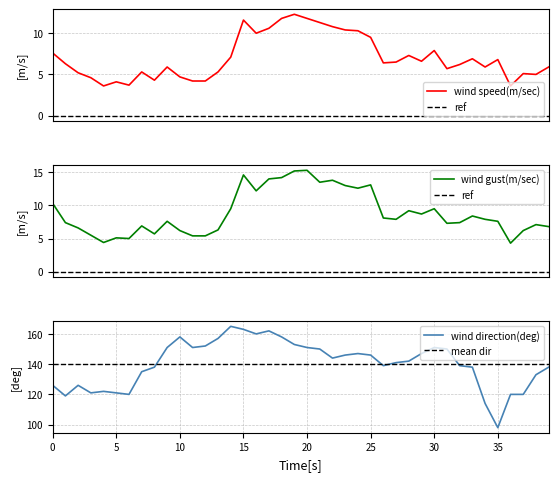

Is it true that mean dir equals 140.3 at 13?

True